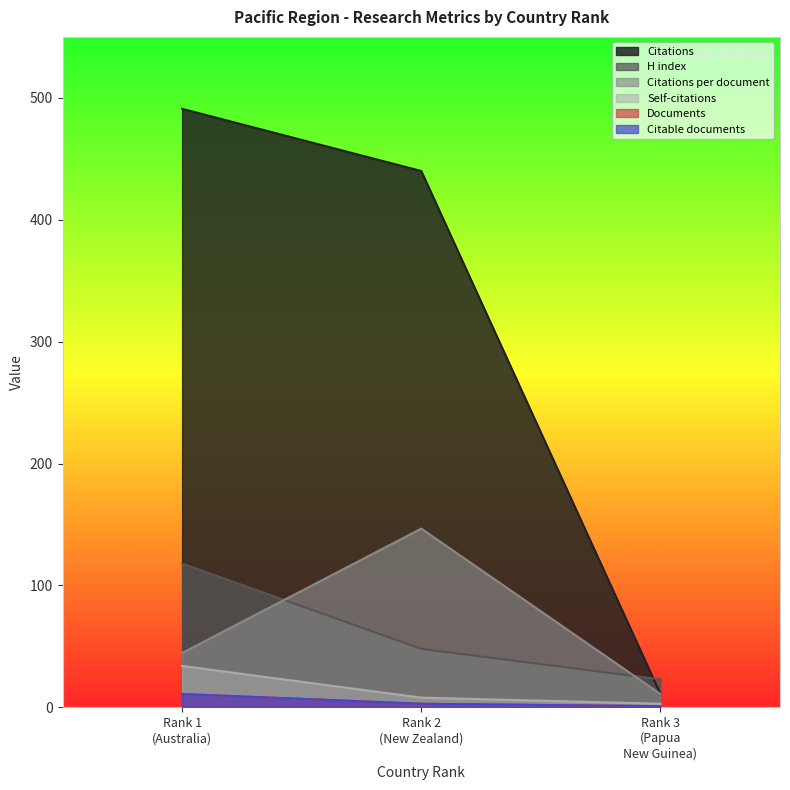

Where is H index nearest to the value 70?

Rank 2
(New Zealand)